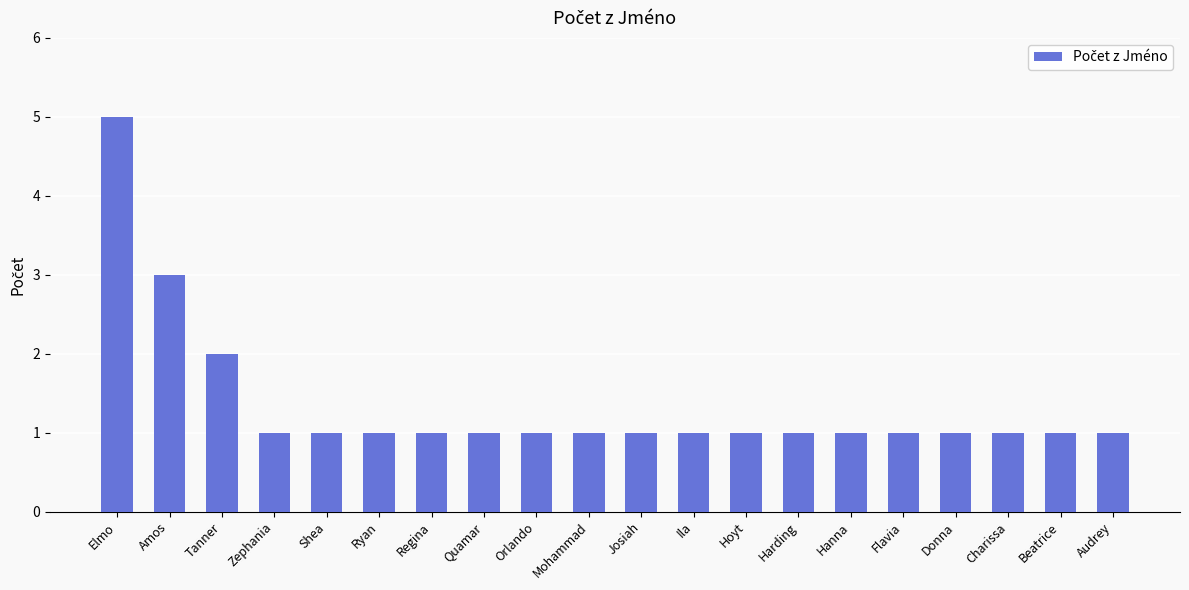

What is the sum of all values?

27